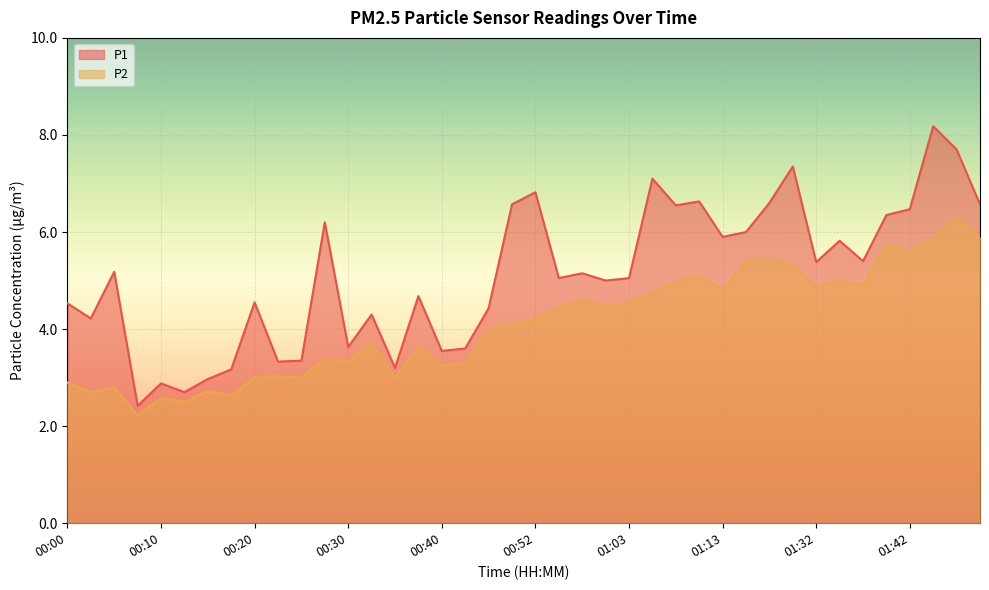

Which series has the largest total across all categories?

P1